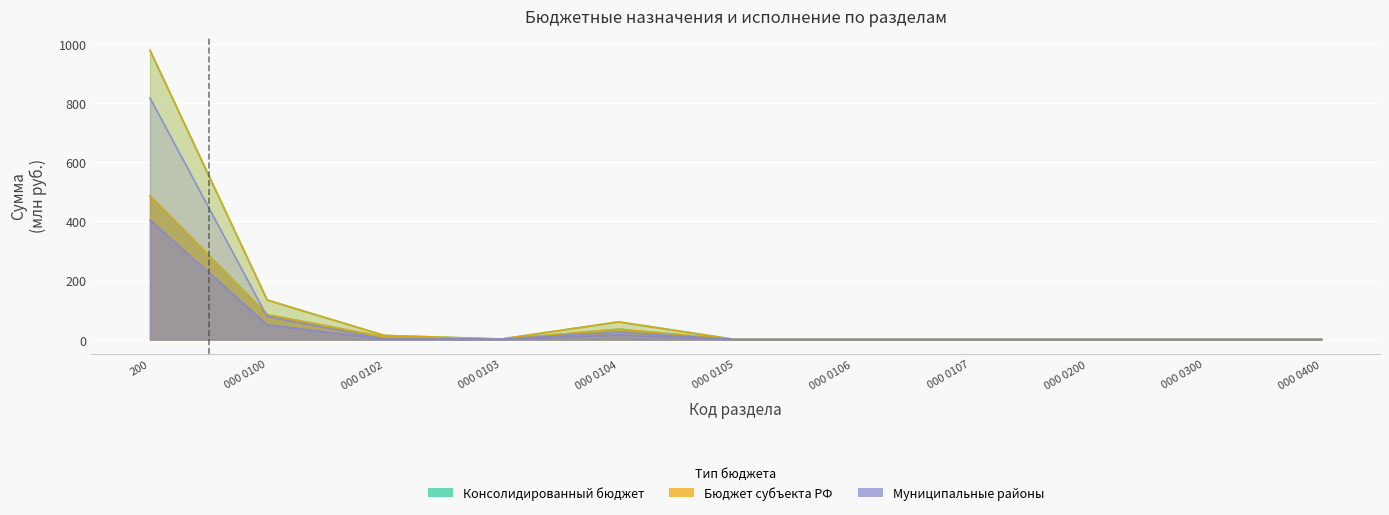

At which label does Исп. муниципальные районы reach its minimum?

000 0105